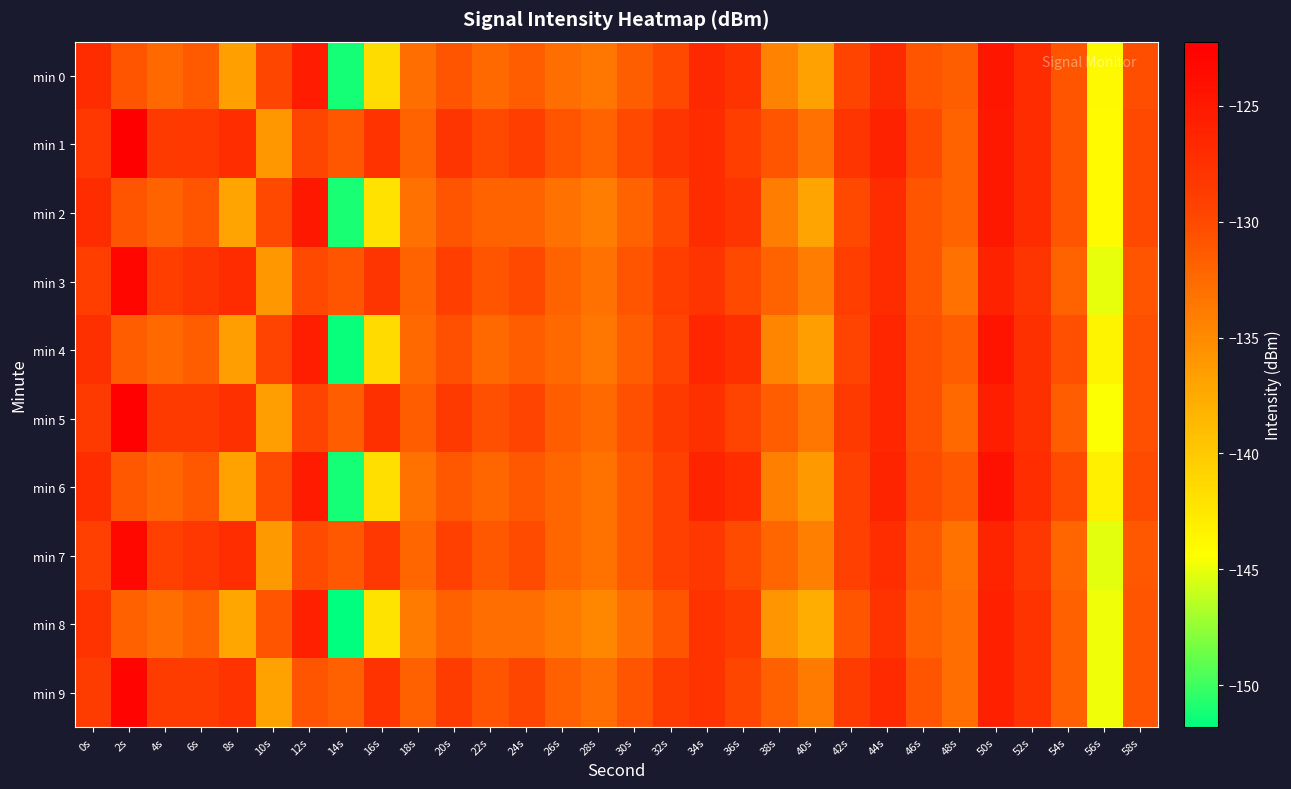

Between 2s and 12s, which series saw the biggest shift?

min 9